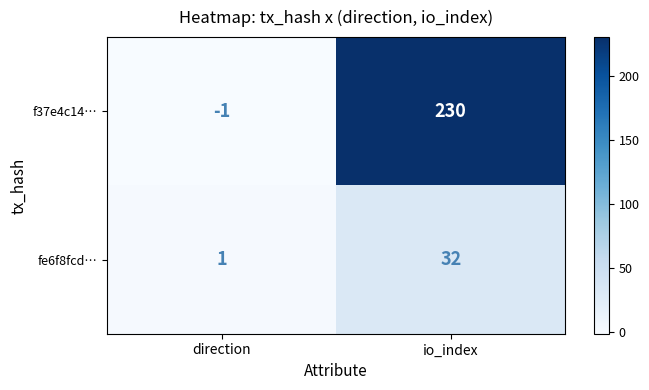

What is the sum of the fe6f8fcd… values at io_index and direction?

33